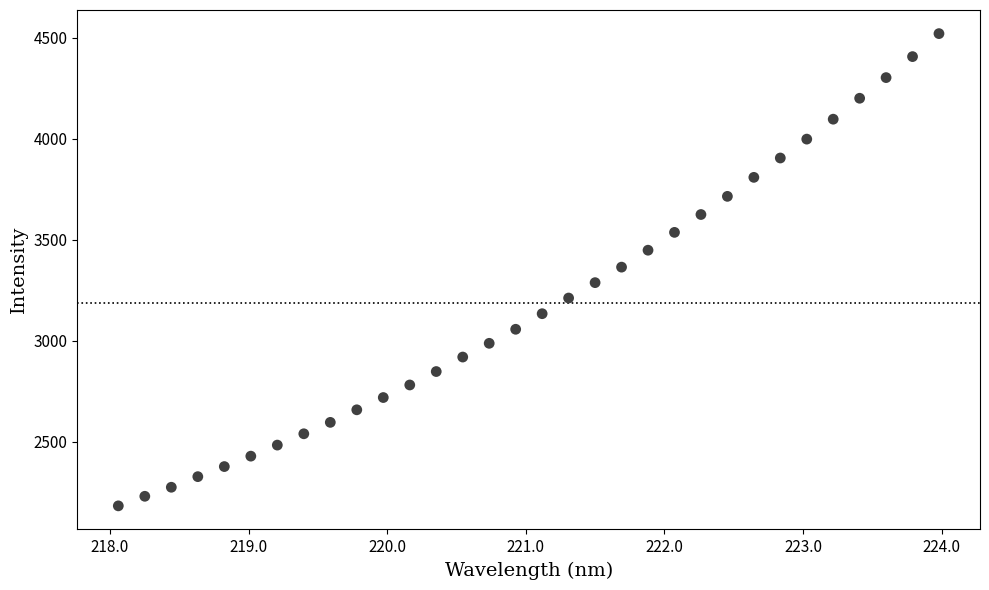

What is the range of X values (max minus min)?

5.9